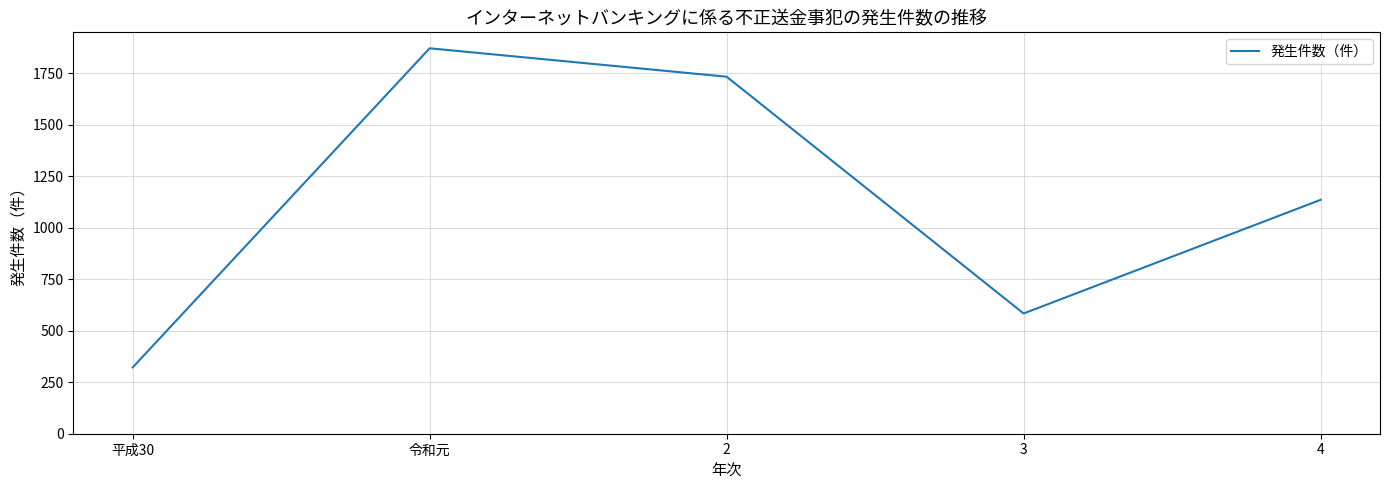

Rank the categories by value from lowest to highest.

平成30, 3, 4, 2, 令和元